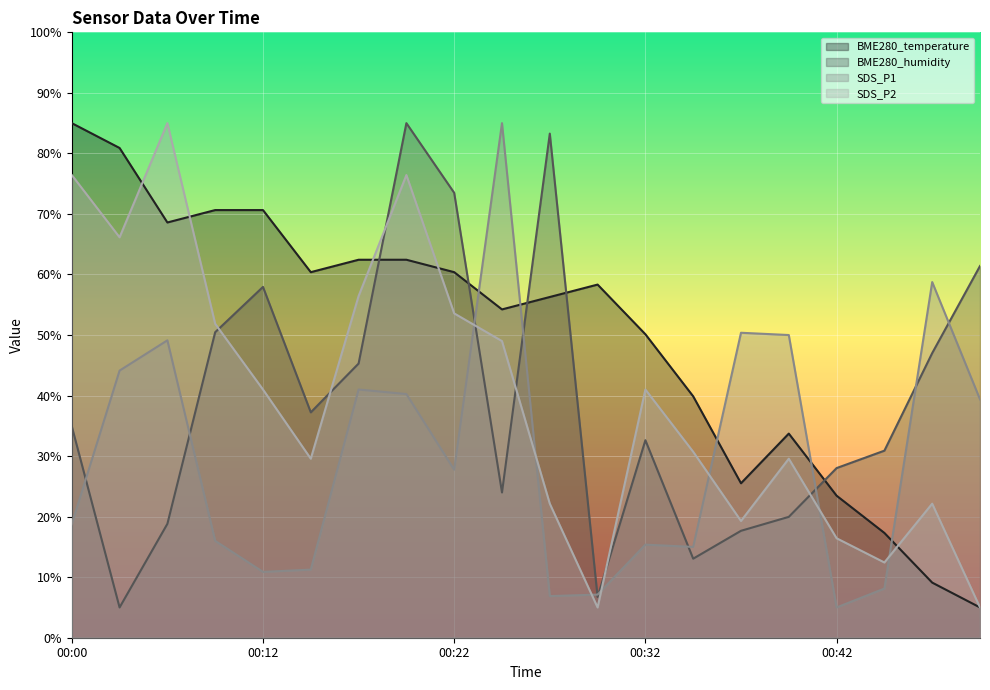

What is the difference between the highest and lowest values at 00:20?

44.8